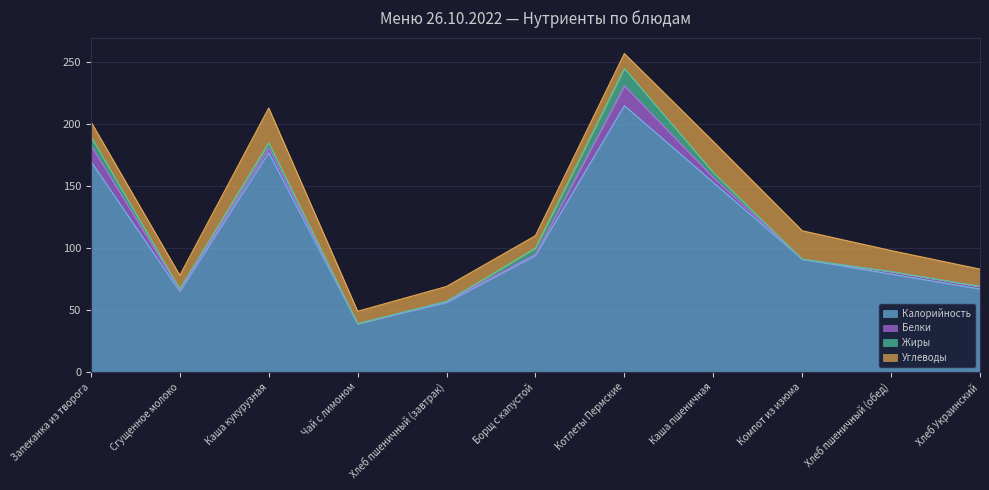

At which category does Углеводы reach its first local peak?

Каша кукурузная